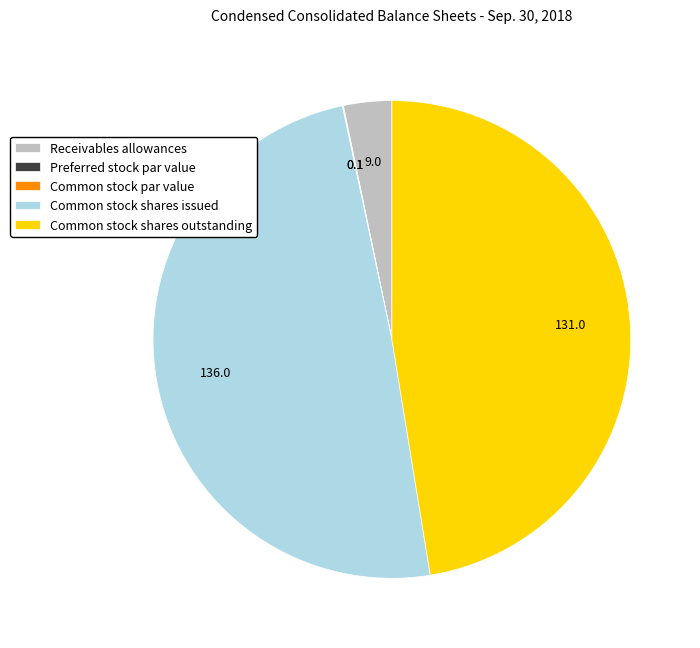

Between Common stock shares outstanding and Receivables allowances, which is larger?

Common stock shares outstanding